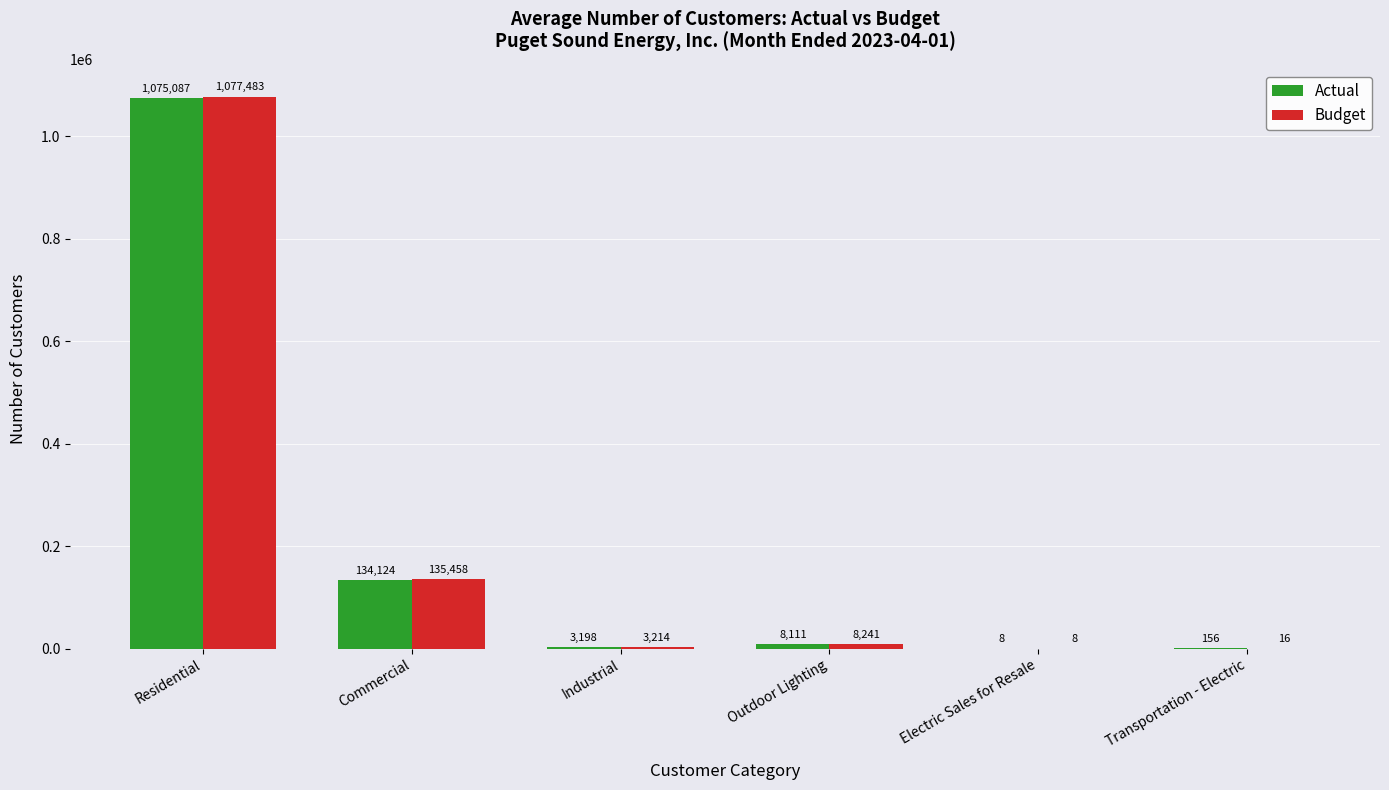

At which label does Actual first exceed 8111?

Residential